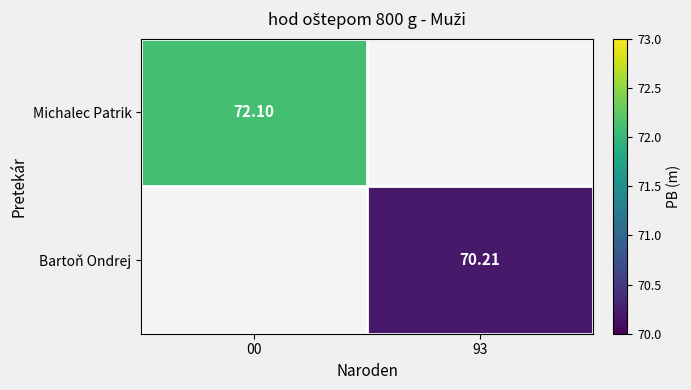

Is the value of Bartoň Ondrej at 93 greater than the value of Michalec Patrik at 00?

No